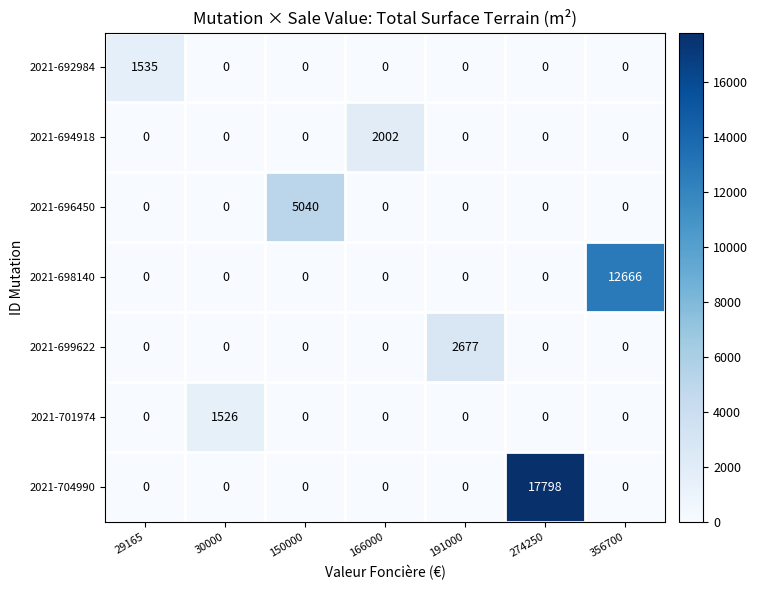

Which series has the widest spread of values?

2021-704990